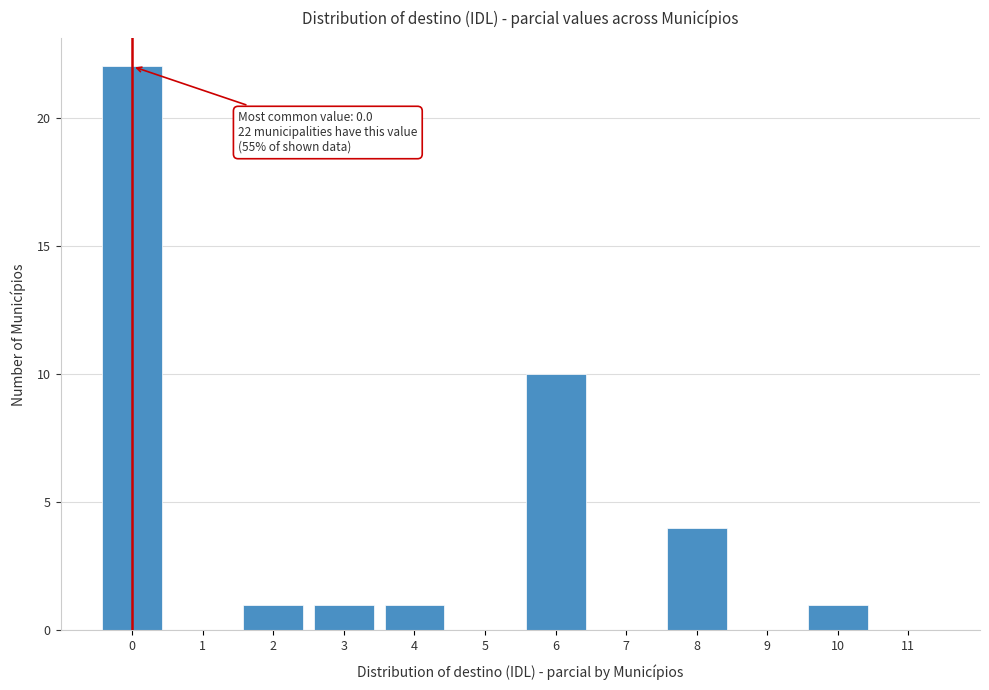

Which range on the x-axis has the tallest bar?

-0.5 to 0.5